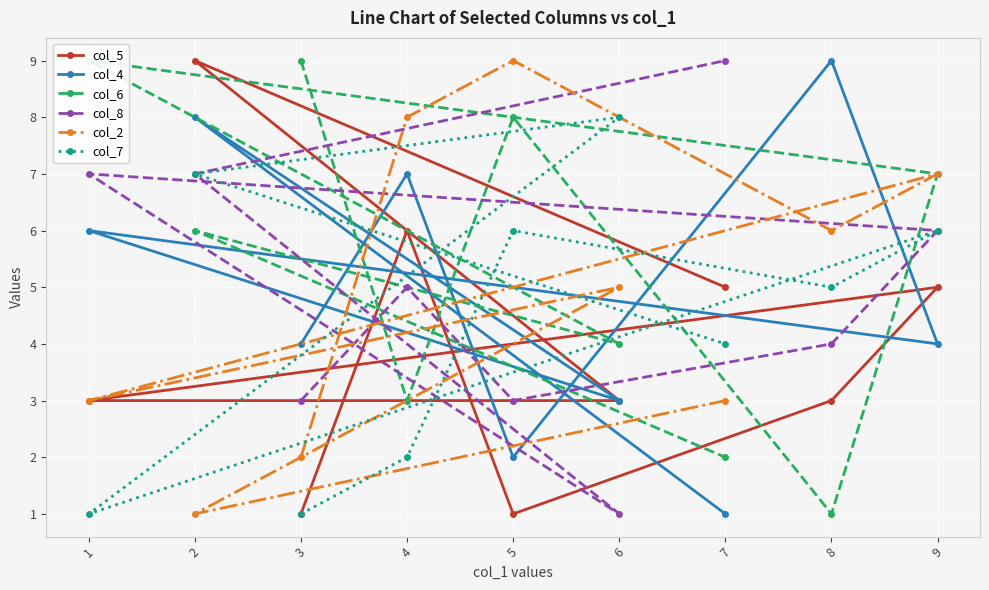

Is the value of col_7 at 9 greater than the value of col_2 at 3?

Yes